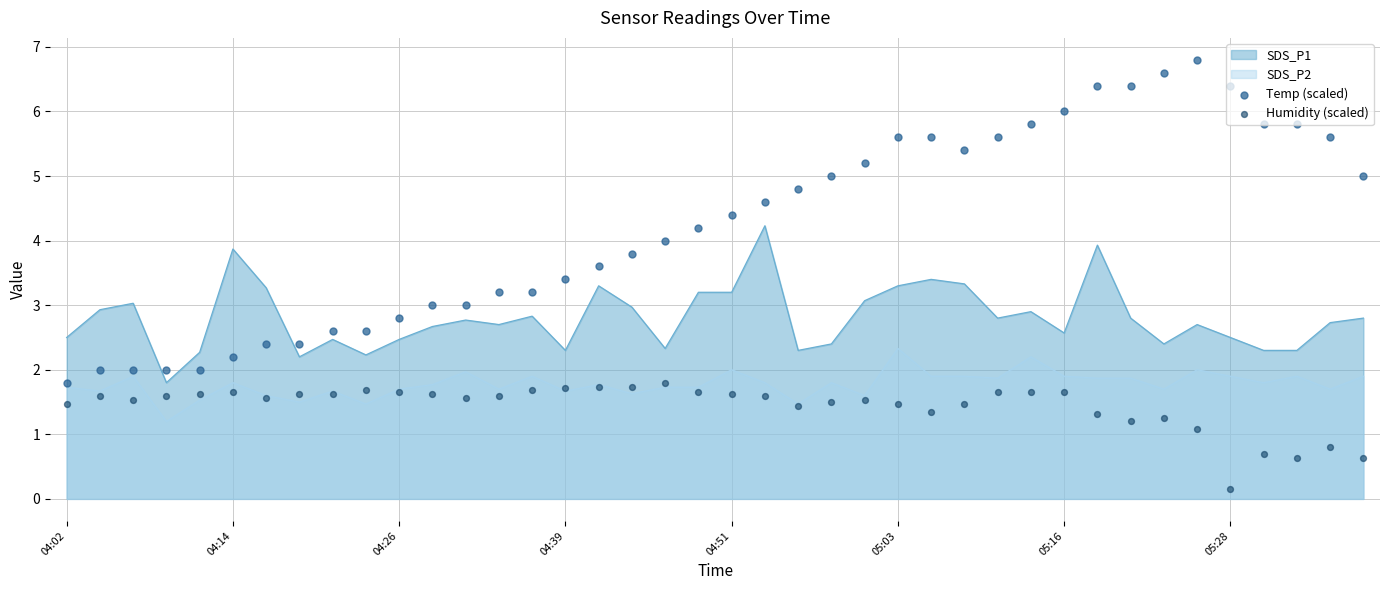

At which category is the sum across all series the highest?

34